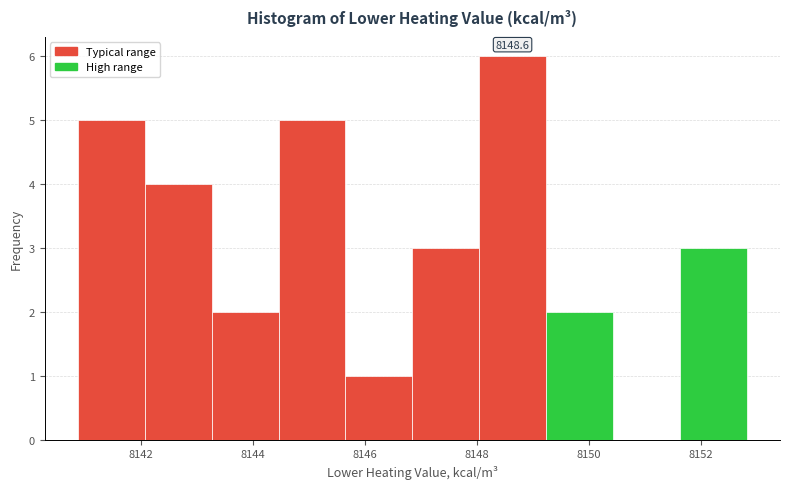

Which range on the x-axis has the tallest bar?

8148.0 to 8149.2